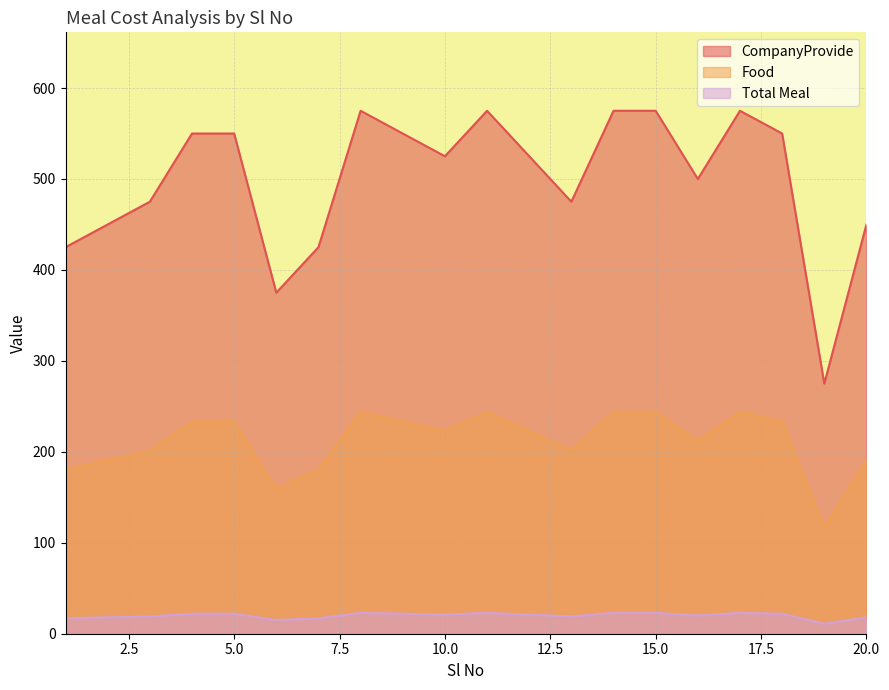

Count the number of categories in the chart.

20